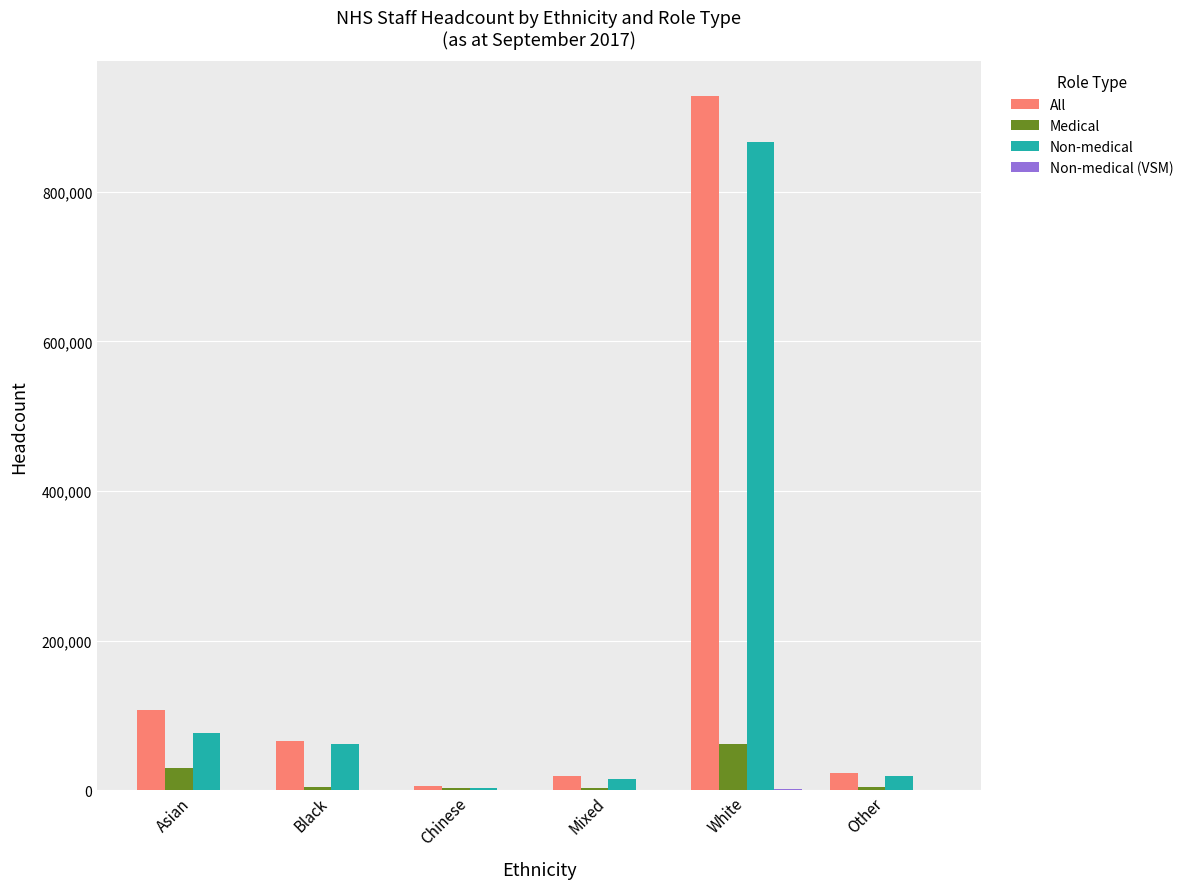

Read the Medical value at Asian.

30398